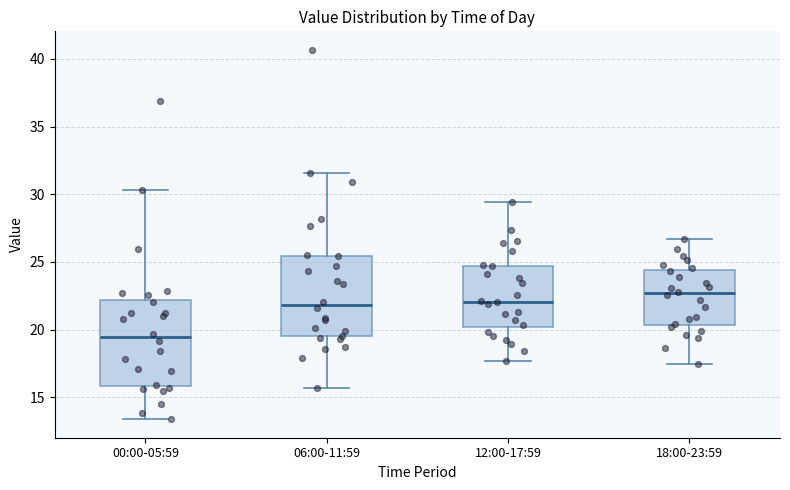

Reading left to right, transcribe this box plot: for each box, give where its median line is, the range the box spans, and where its two whiskers end, as read against the y-axis. The values are not printed on the chart, so give them approximately, as read against the axis.

00:00-05:59: median 19.5, box 16.0 to 22.0, whiskers 13.5 to 30.5
06:00-11:59: median 22.0, box 19.5 to 25.5, whiskers 15.5 to 31.5
12:00-17:59: median 22.0, box 20.0 to 24.5, whiskers 17.5 to 29.5
18:00-23:59: median 22.5, box 20.5 to 24.5, whiskers 17.5 to 26.5